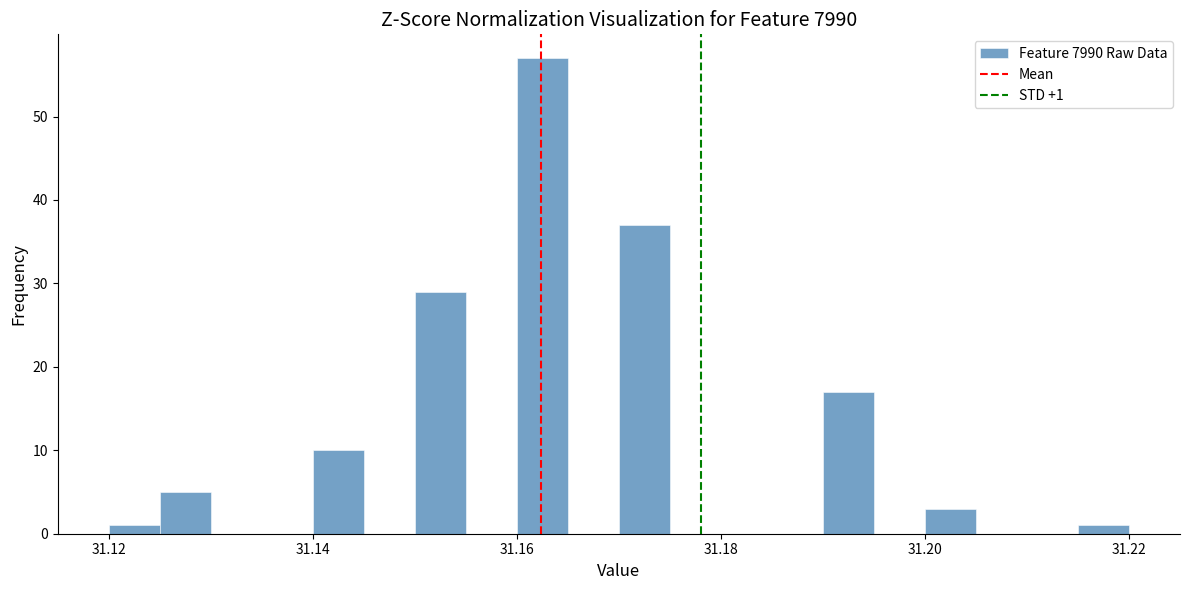

Around what value on the x-axis is the tallest bar? Give the approximate position of its centre, as read against the axis.

31.162